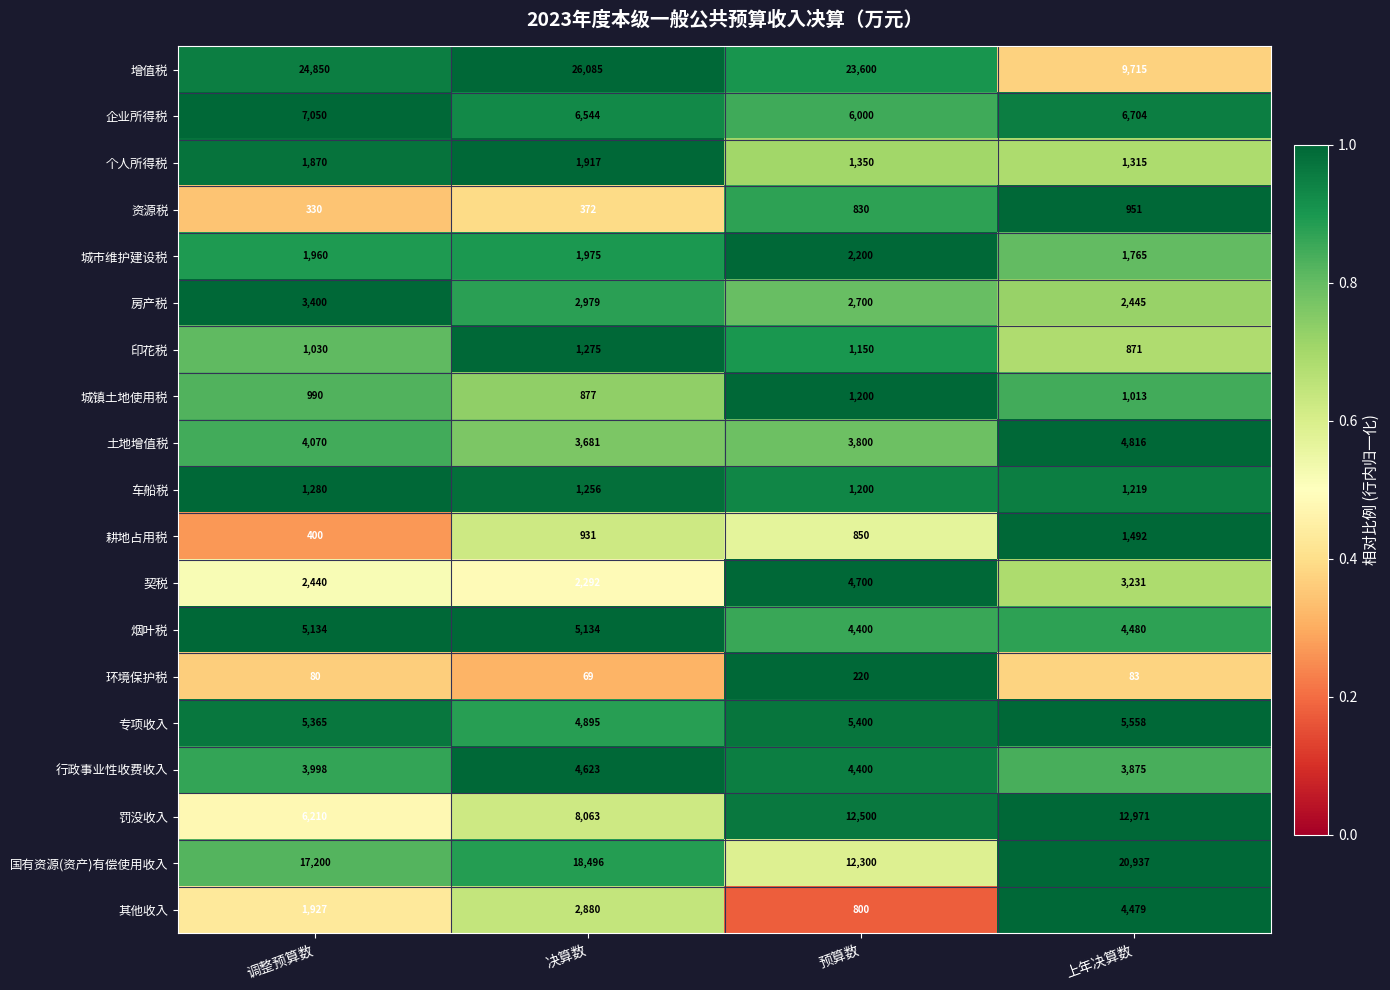

True or false: 专项收入 has a value of 5365 at 调整预算数.

True